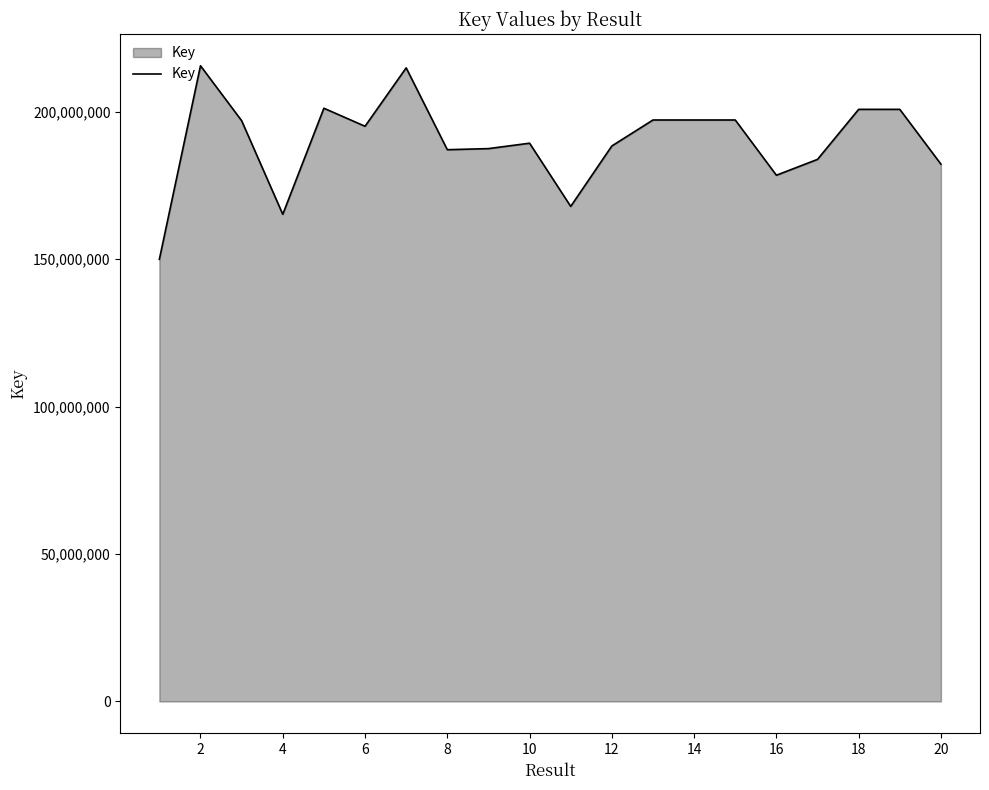

What is the maximum value shown in the chart?

215567175